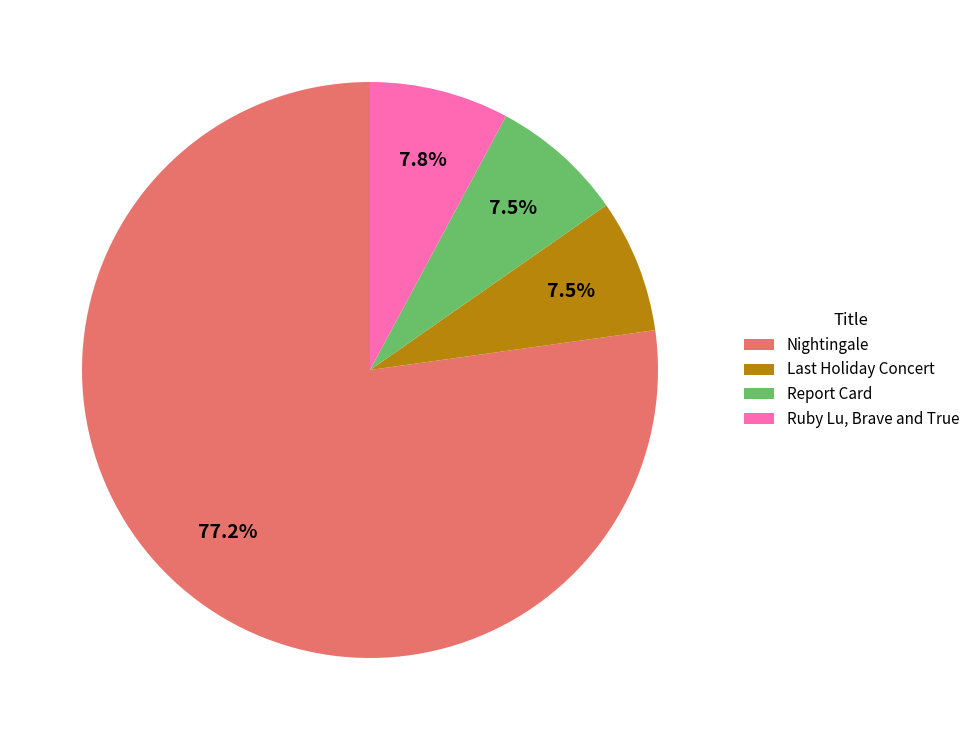

How many slices are in this pie chart?

4